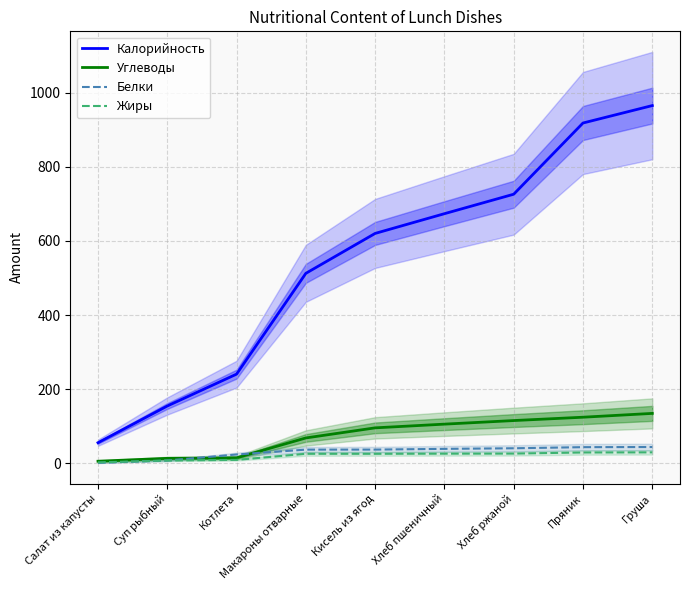

True or false: Жиры and Белки intersect in this chart.

True